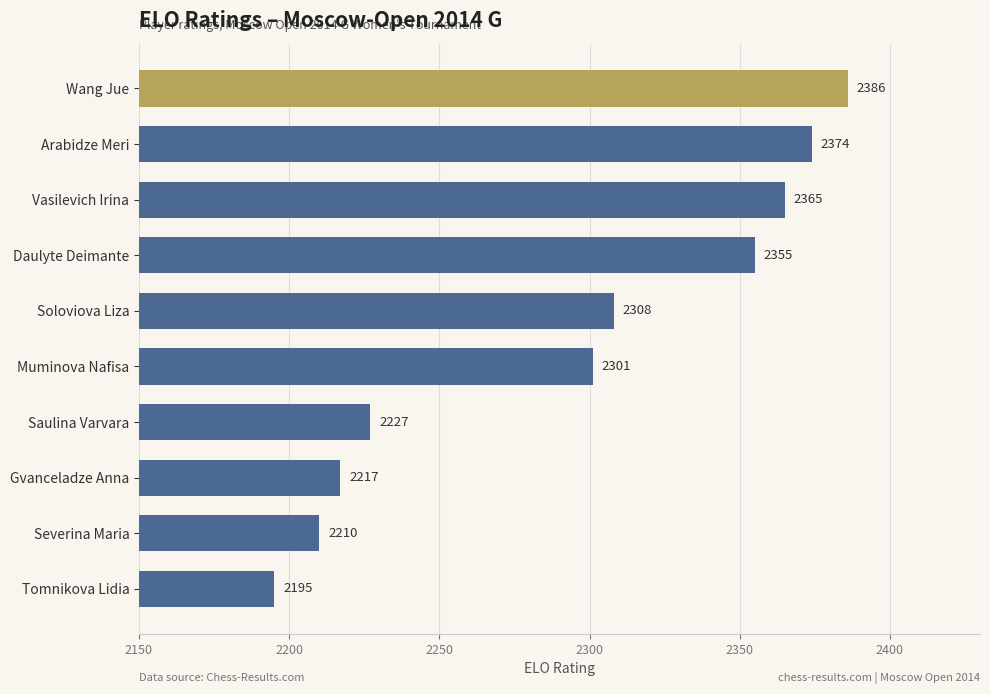

Rank the categories by value from highest to lowest.

Wang Jue, Arabidze Meri, Vasilevich Irina, Daulyte Deimante, Soloviova Liza, Muminova Nafisa, Saulina Varvara, Gvanceladze Anna, Severina Maria, Tomnikova Lidia